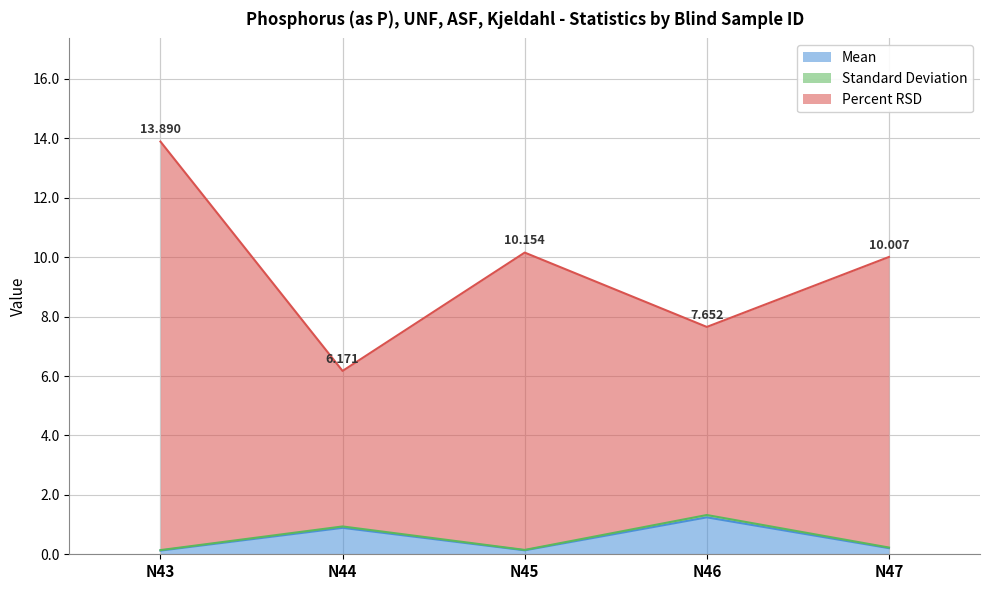

Reading left to right, extract all data points from this chart.

Mean: 0.1	0.9	0.1	1.2	0.2
Standard Deviation: 0.1	0.9	0.1	1.3	0.2
Percent RSD: 13.9	6.2	10.2	7.7	10.0